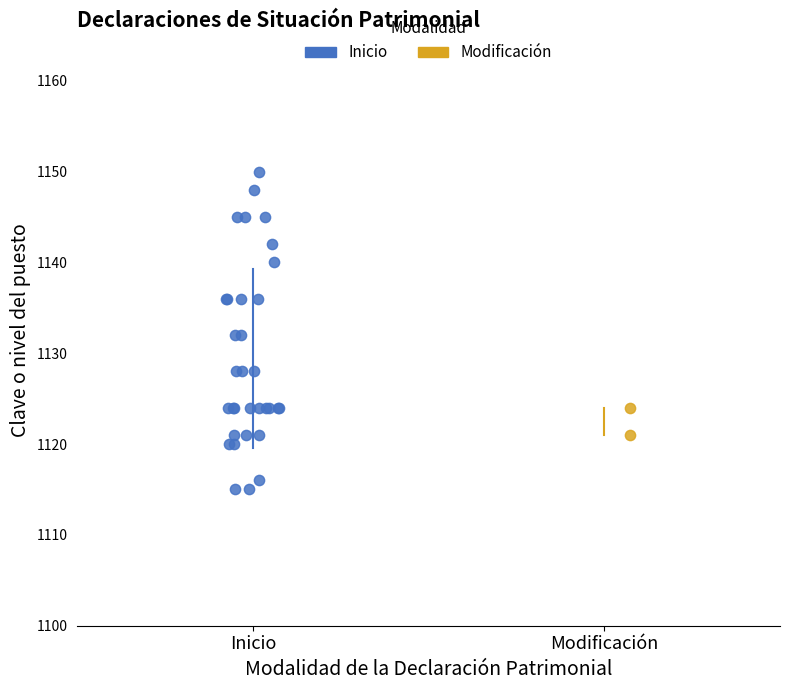

What are all the series names shown in the legend?

Inicio, Modificación